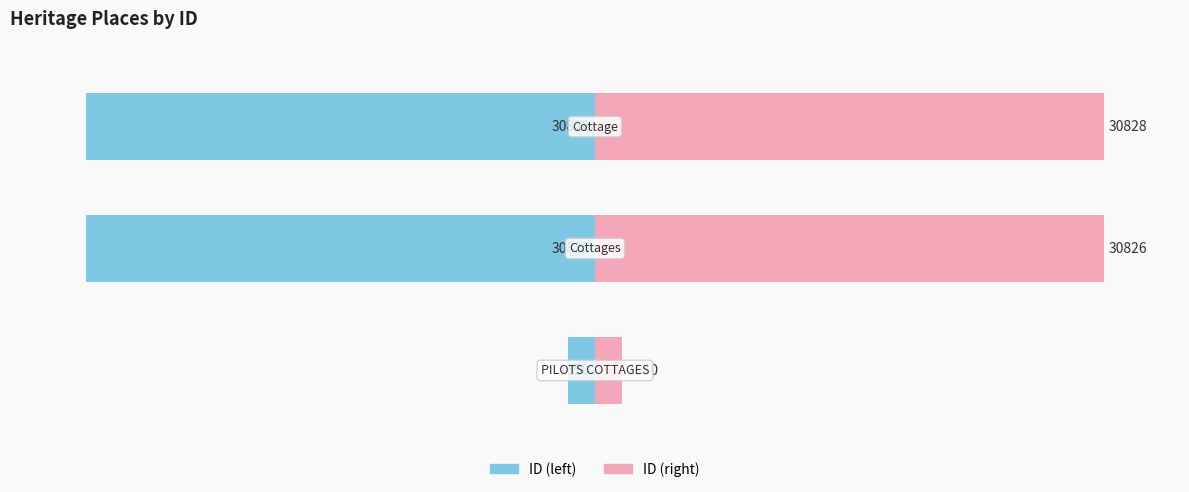

The ID (left) series shows -150.6 at 1. True or false?

False